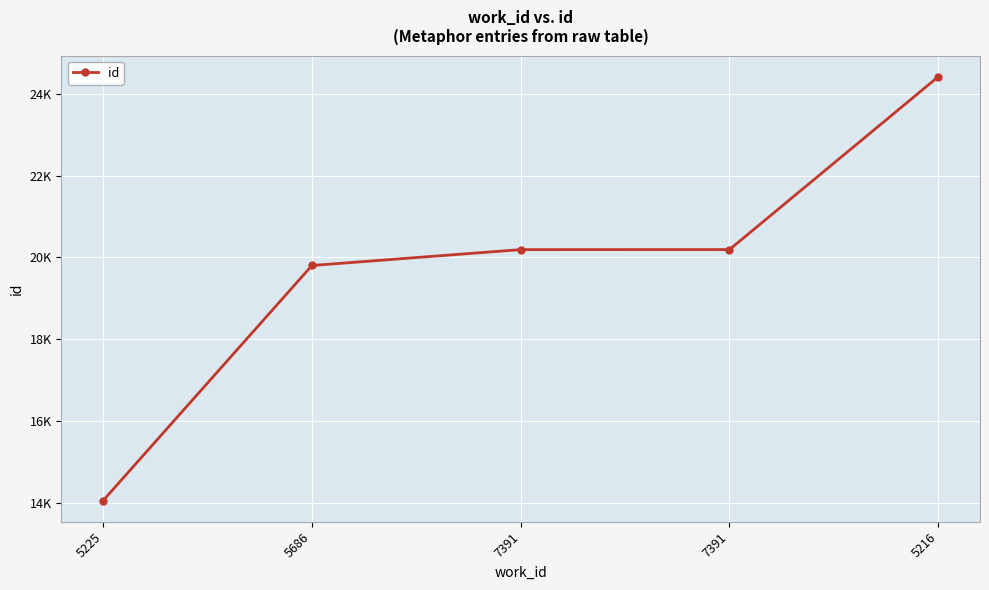

Does the chart have visible grid lines?

Yes